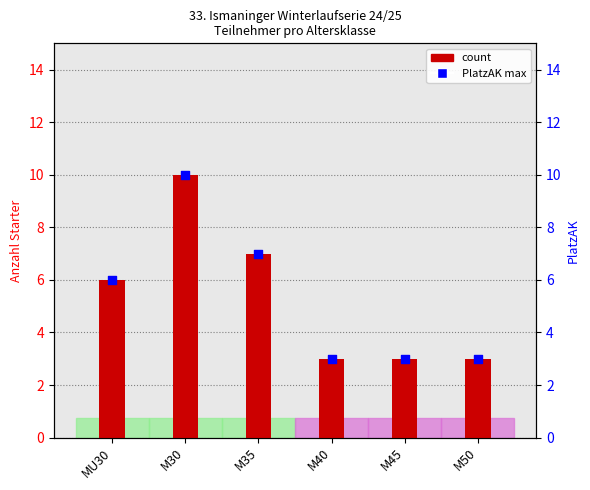

What is the total value across all series at M50?

6